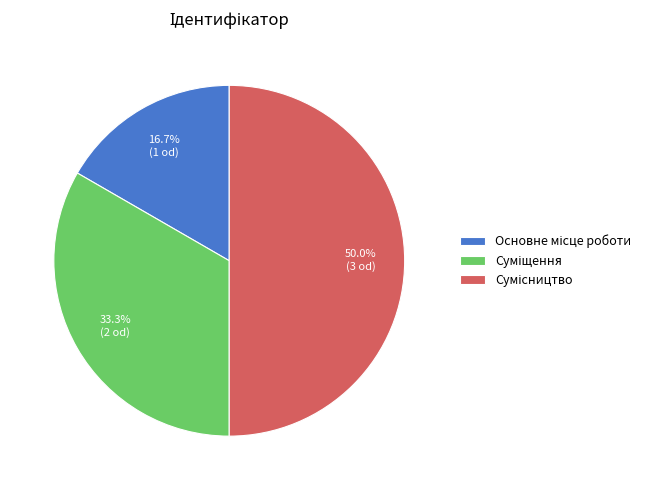

What is the largest slice in the pie chart?

Сумісництво